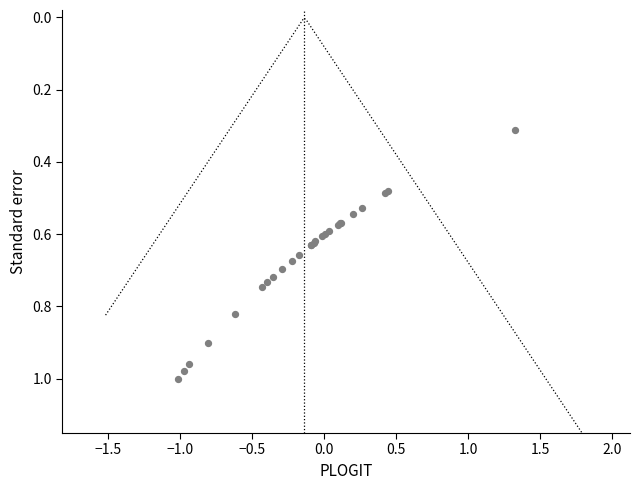

What Y value in the scatter plot is closest to 0?

0.3